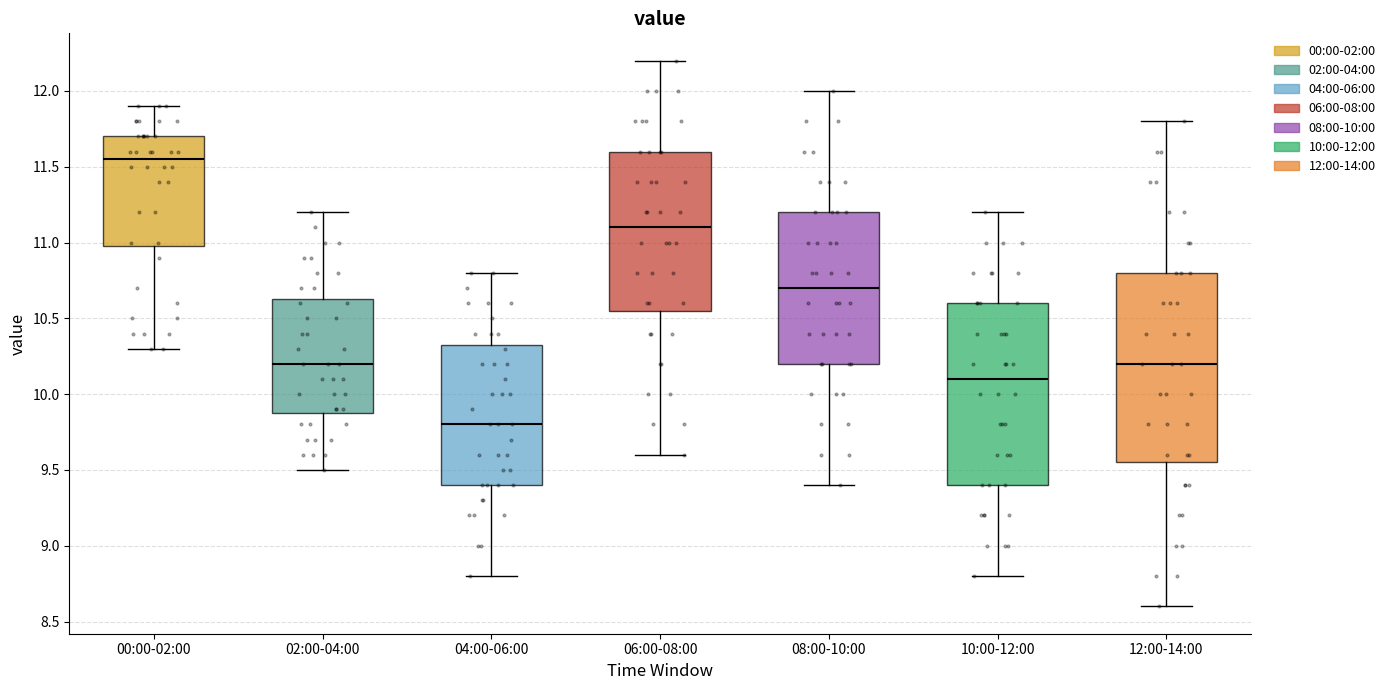

Reading left to right, read every box against the y-axis: the position of its median line, the range the box covers, and the ends of its whiskers. The values are not printed on the chart, so give them approximately, as read against the axis.

00:00-02:00: median 11.55, box 11.00 to 11.70, whiskers 10.30 to 11.90
02:00-04:00: median 10.20, box 9.90 to 10.65, whiskers 9.50 to 11.20
04:00-06:00: median 9.80, box 9.40 to 10.35, whiskers 8.80 to 10.80
06:00-08:00: median 11.10, box 10.55 to 11.60, whiskers 9.60 to 12.20
08:00-10:00: median 10.70, box 10.20 to 11.20, whiskers 9.40 to 12.00
10:00-12:00: median 10.10, box 9.40 to 10.60, whiskers 8.80 to 11.20
12:00-14:00: median 10.20, box 9.55 to 10.80, whiskers 8.60 to 11.80